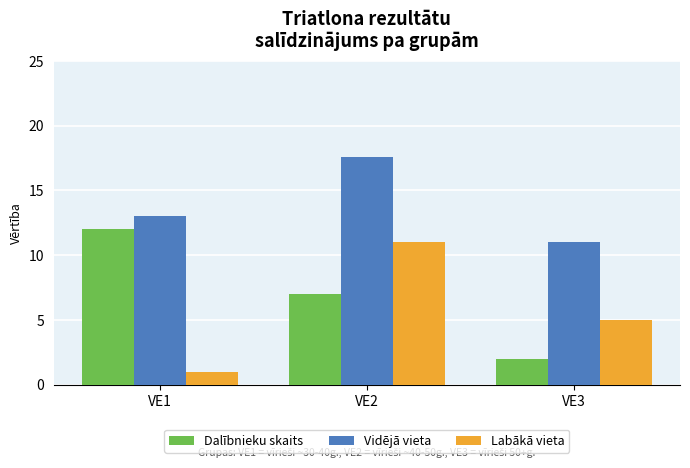

What is the approximate value of Dalībnieku skaits at VE2?

7.0